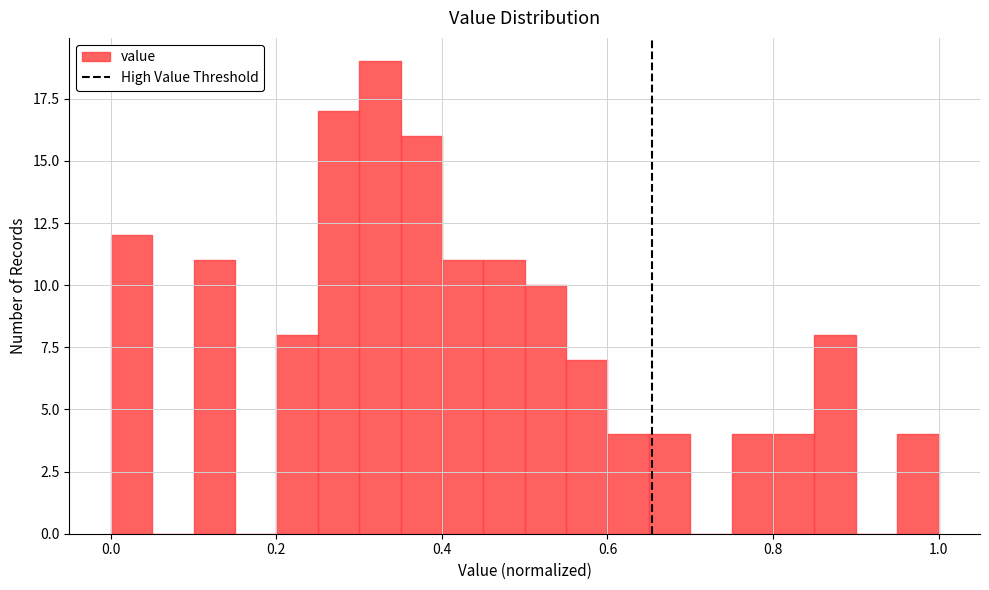

Around what value on the x-axis is the tallest bar? Give the approximate position of its centre, as read against the axis.

0.32